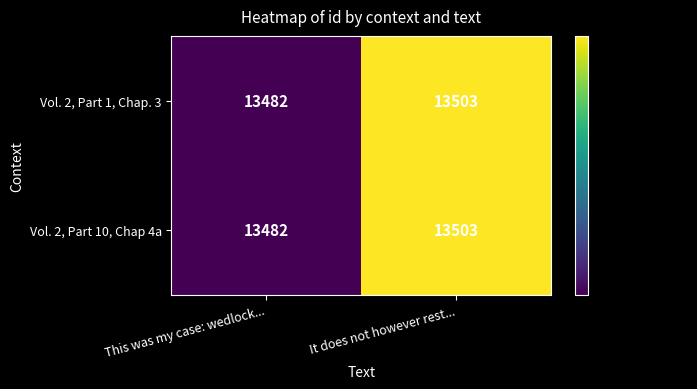

Count the number of categories in the chart.

2